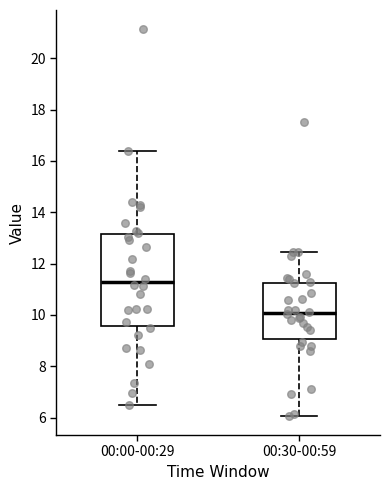

Reading left to right, transcribe this box plot: for each box, give where its median line is, the range the box spans, and where its two whiskers end, as read against the y-axis. The values are not printed on the chart, so give them approximately, as read against the axis.

00:00-00:29: median 11.2, box 9.6 to 13.2, whiskers 6.4 to 16.4
00:30-00:59: median 10.0, box 9.0 to 11.2, whiskers 6.0 to 12.4